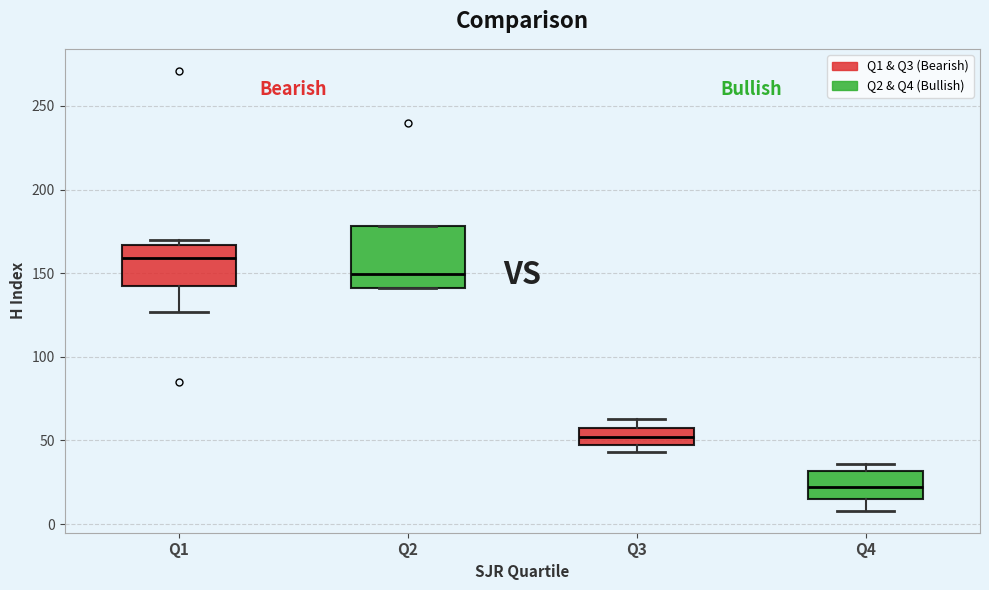

Which box is the tallest, from its lower edge to its upper edge?

Q2